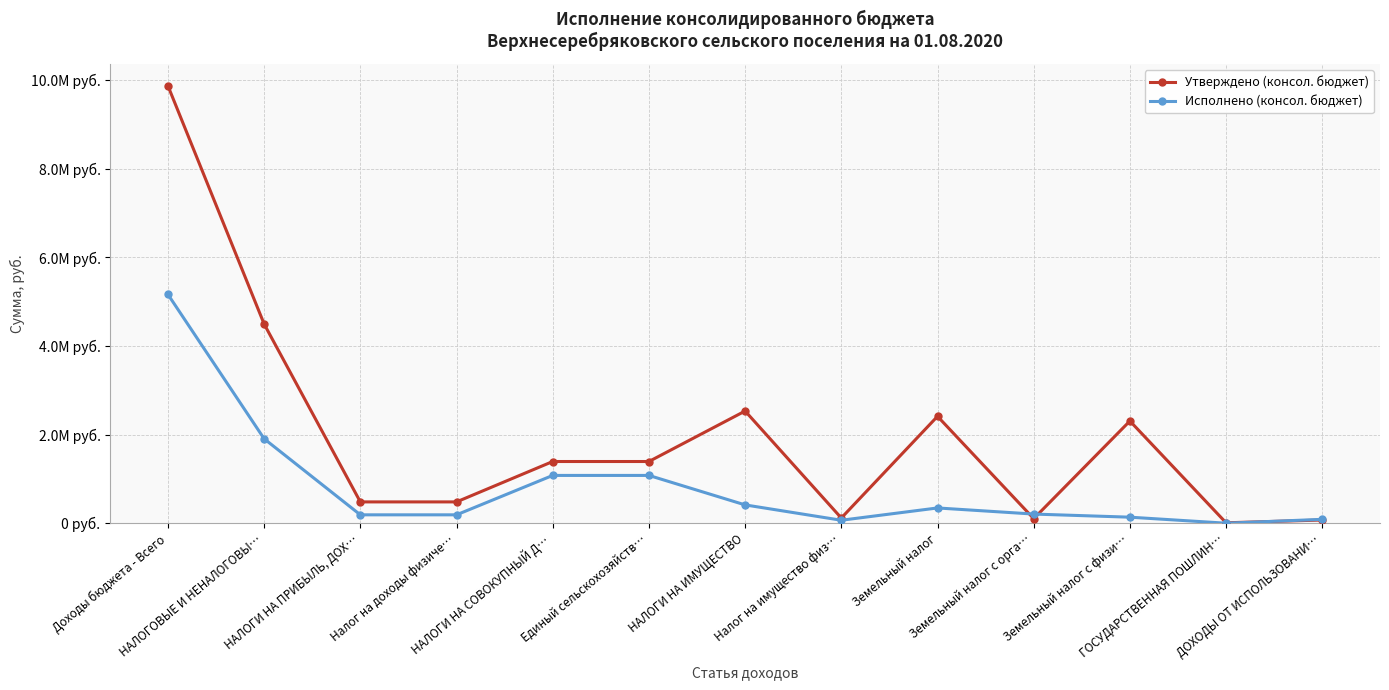

What is the minimum value for Исполнено (консол. бюджет)?

2020.0